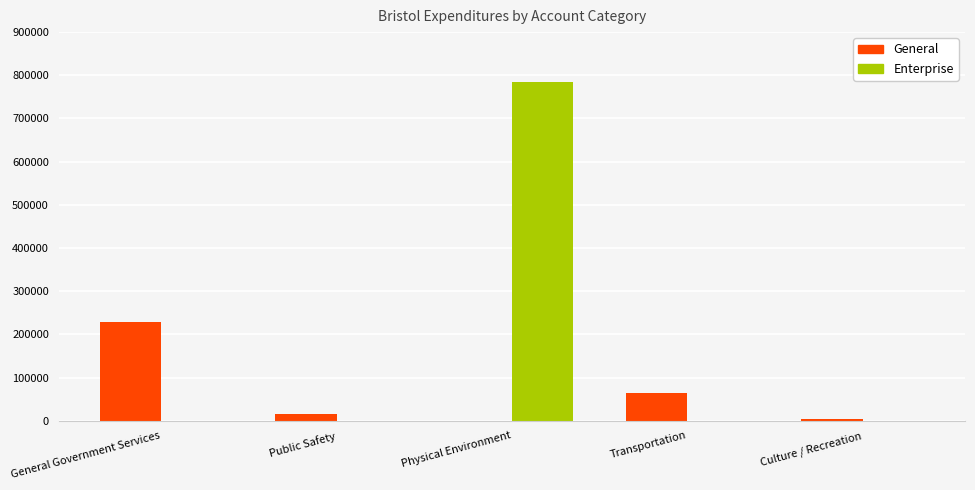

What is the greatest value displayed?

784583